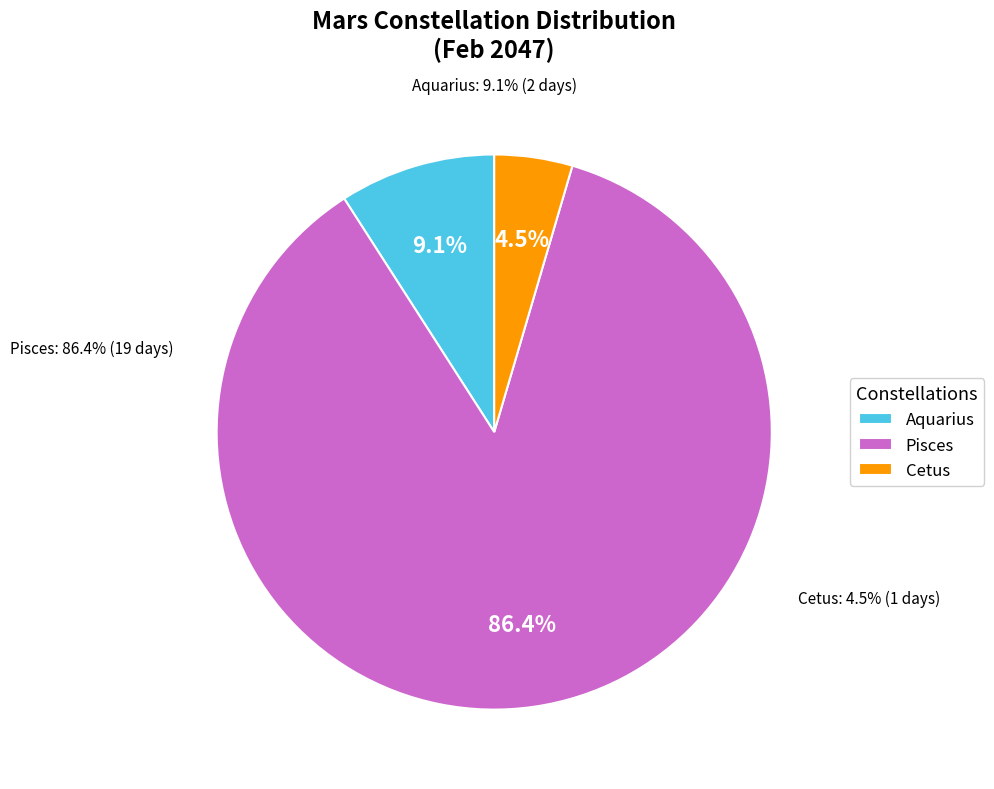

Which slice is the smallest?

Cetus